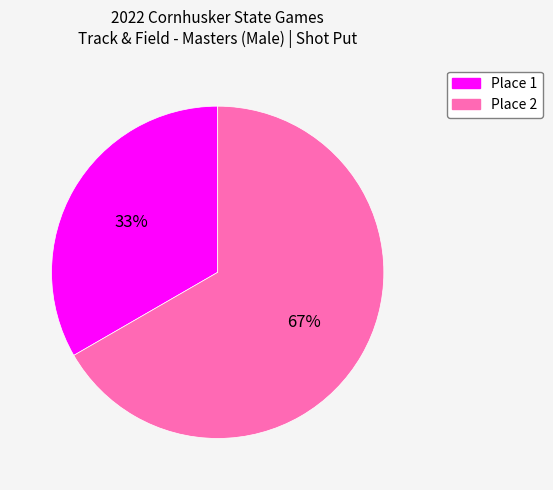

Is there any slice that represents more than half of the pie?

Yes